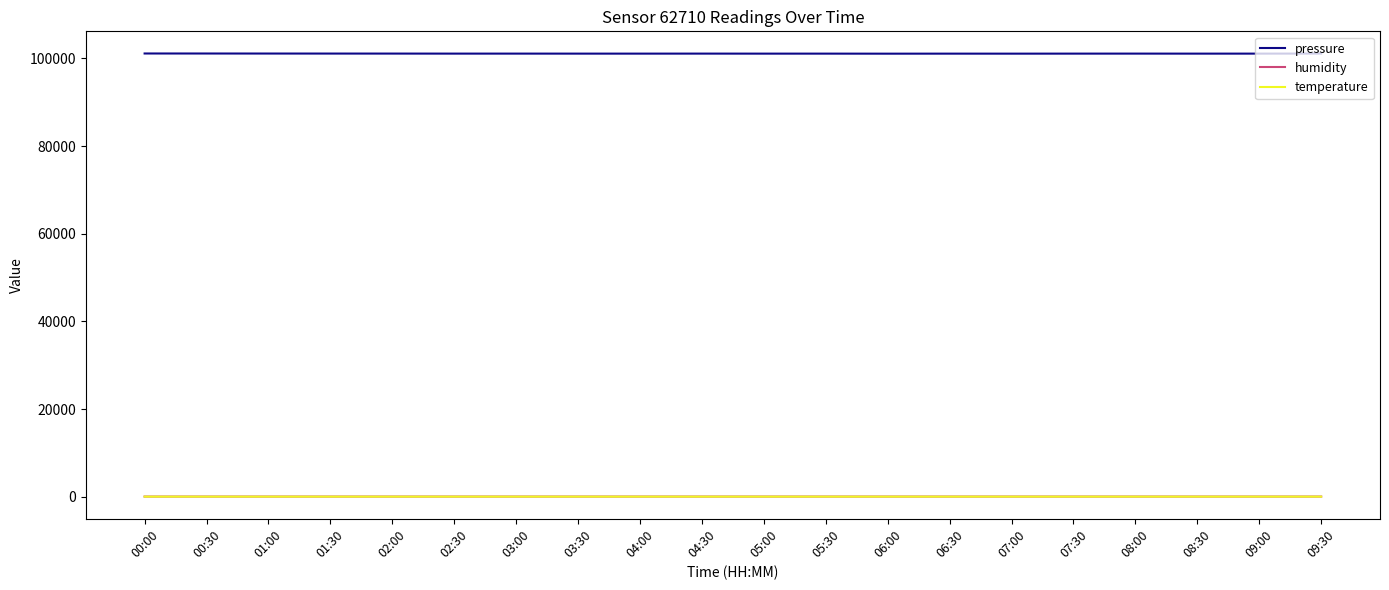

At how many categories does at least one series exceed 16702?

20